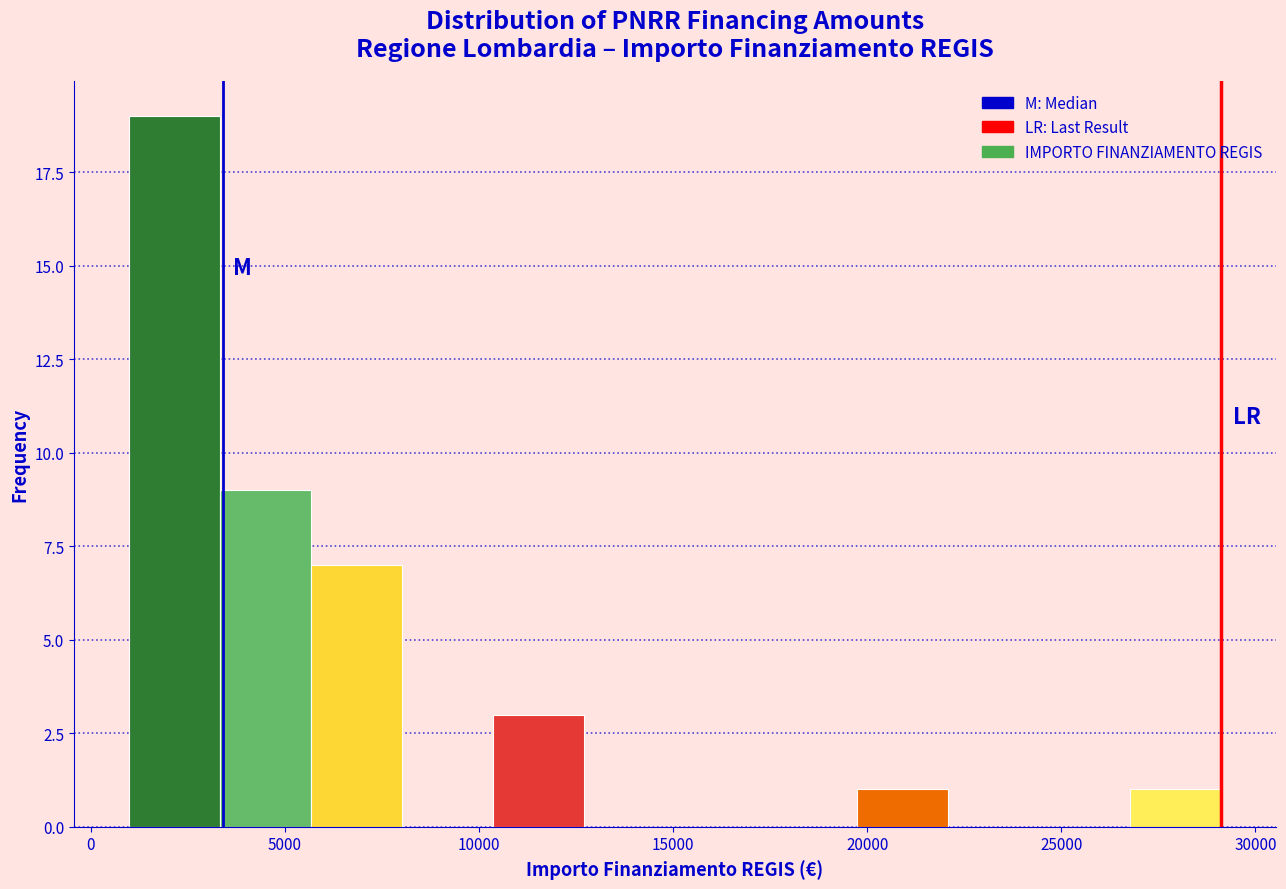

Reading left to right, list every bar in this chart as the range it spans on the x-axis followed by its height. Neither the bar edges nor the heights are printed on the chart, so give them approximately, as read against the axes.

1000 to 3500: 19
3500 to 5500: 9
5500 to 8000: 7
8000 to 10500: 0
10500 to 12500: 3
12500 to 15000: 0
15000 to 17500: 0
17500 to 19500: 0
19500 to 22000: 1
22000 to 24500: 0
24500 to 27000: 0
27000 to 29000: 1